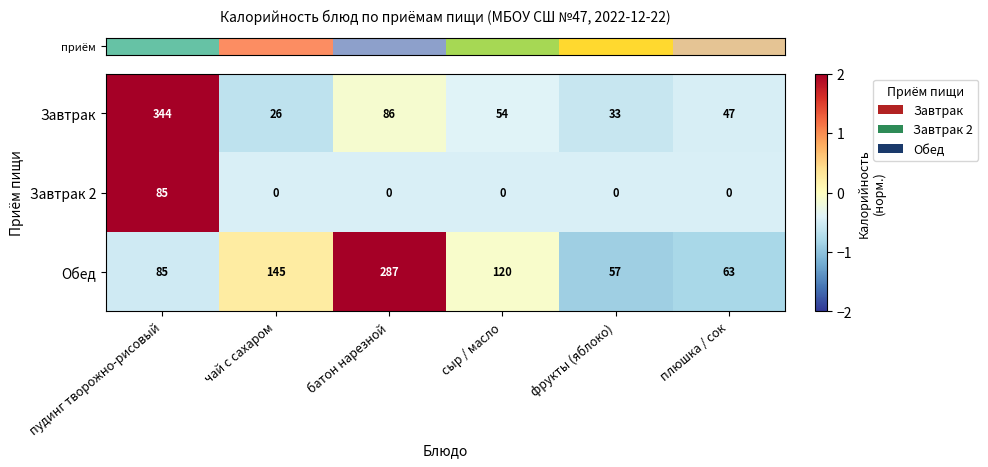

What is the difference between the second highest and second lowest values in the Завтрак series?

53